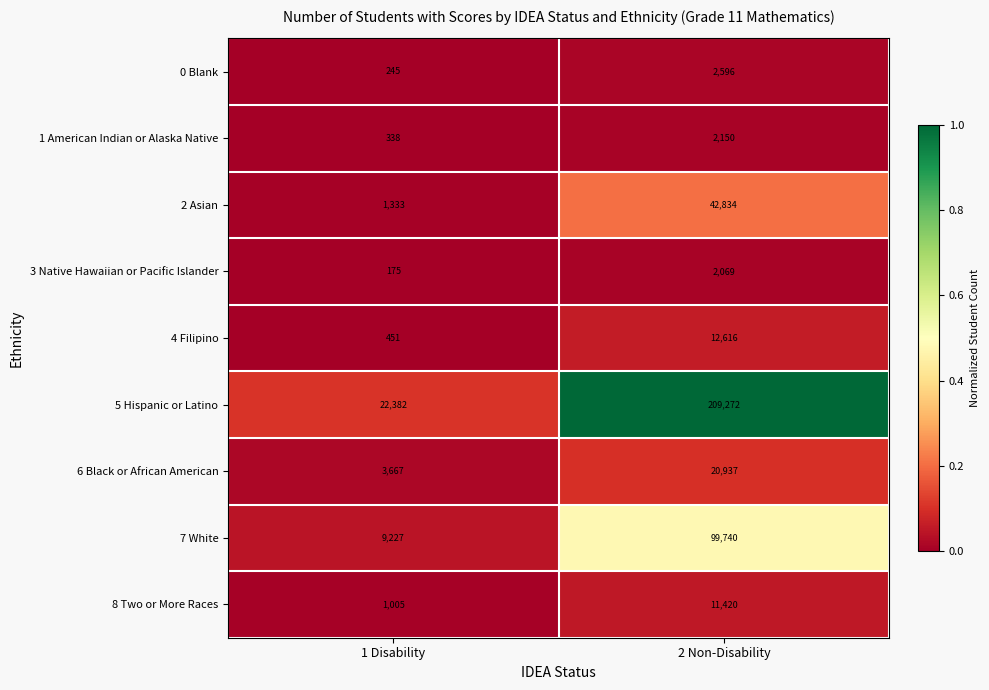

What is the difference between the 7 White values at 1 Disability and 2 Non-Disability?

90513